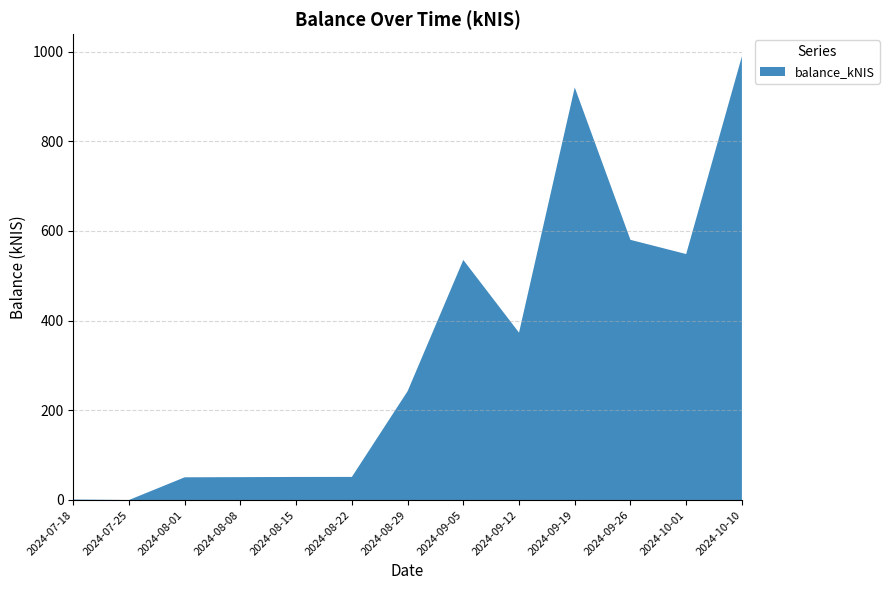

Reading left to right, transcribe all the data shown in this chart.

2024-07-18=1.0	2024-07-25=0.0	2024-08-01=50.6	2024-08-08=50.9	2024-08-15=51.4	2024-08-22=51.5	2024-08-29=242.6	2024-09-05=535.3	2024-09-12=373.2	2024-09-19=919.9	2024-09-26=580.1	2024-10-01=548.4	2024-10-10=989.3